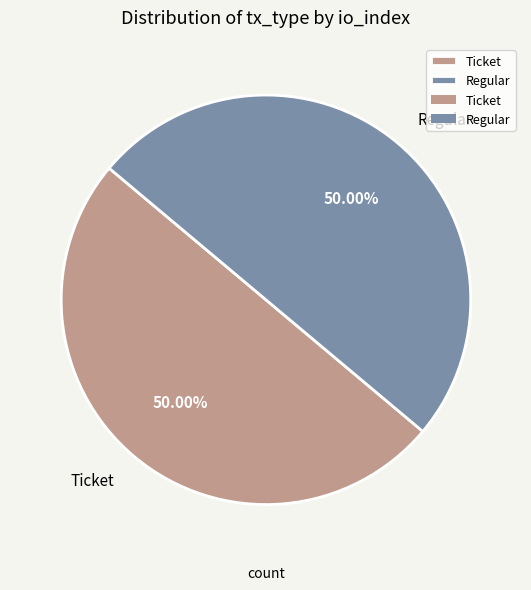

Approximately how many times larger is the value at Ticket compared to Regular?

1.0